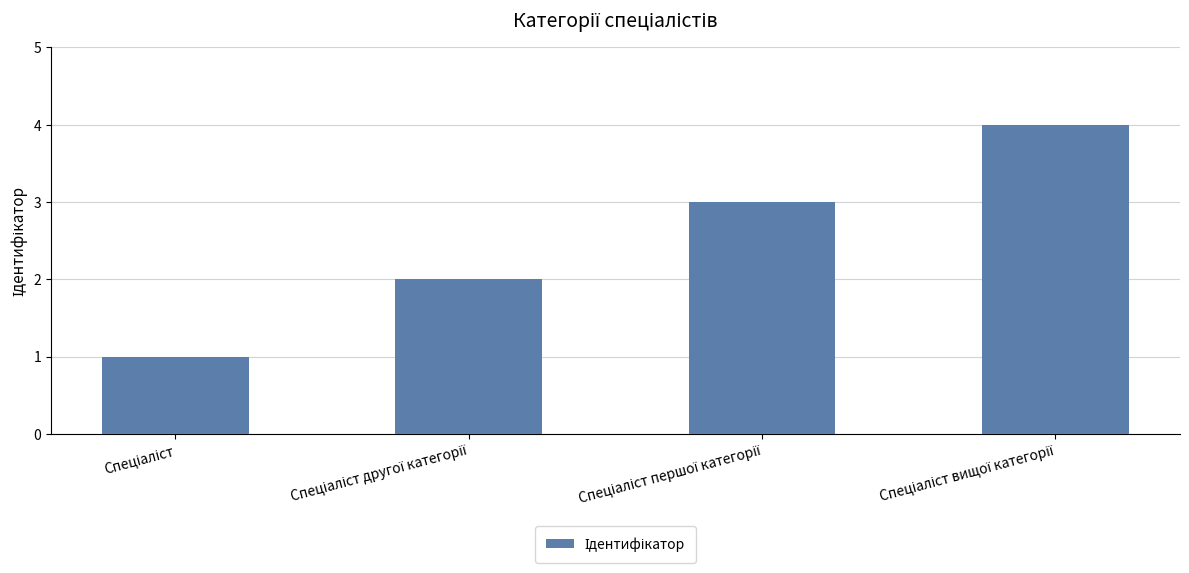

What is the maximum value shown in the chart?

4